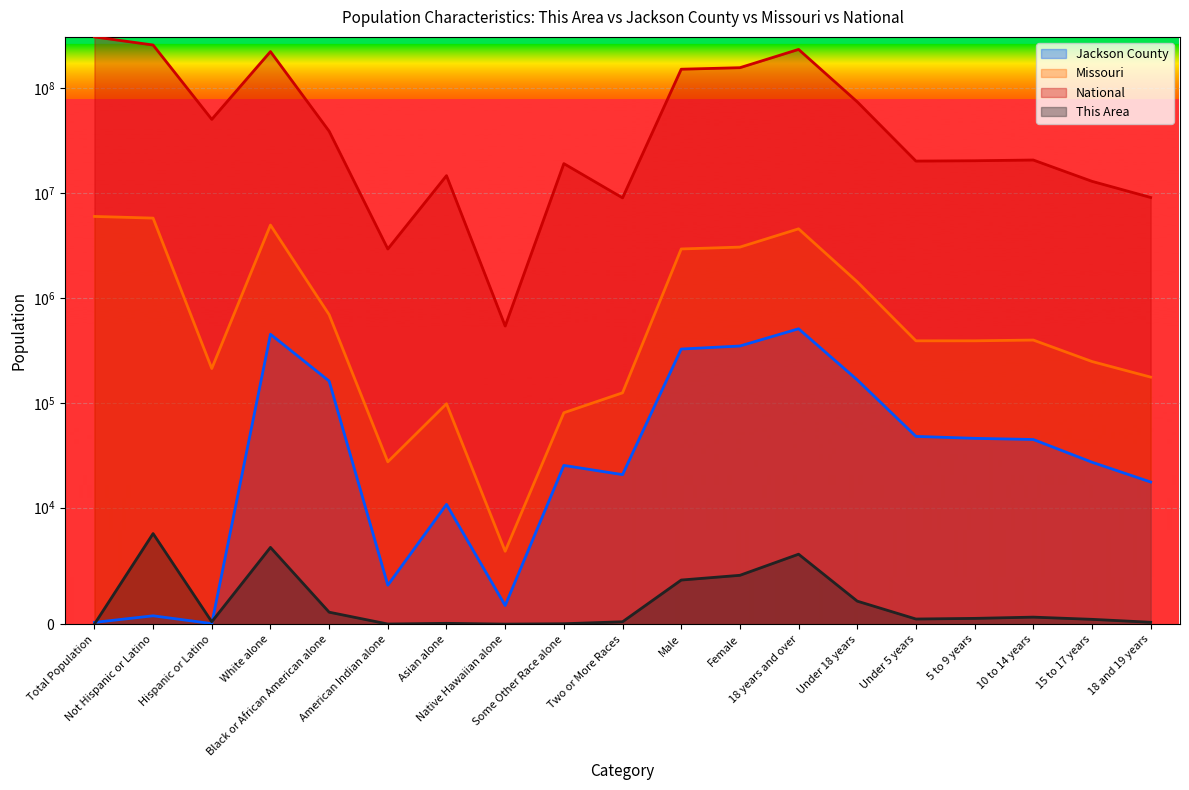

How many lines are shown in the chart?

4